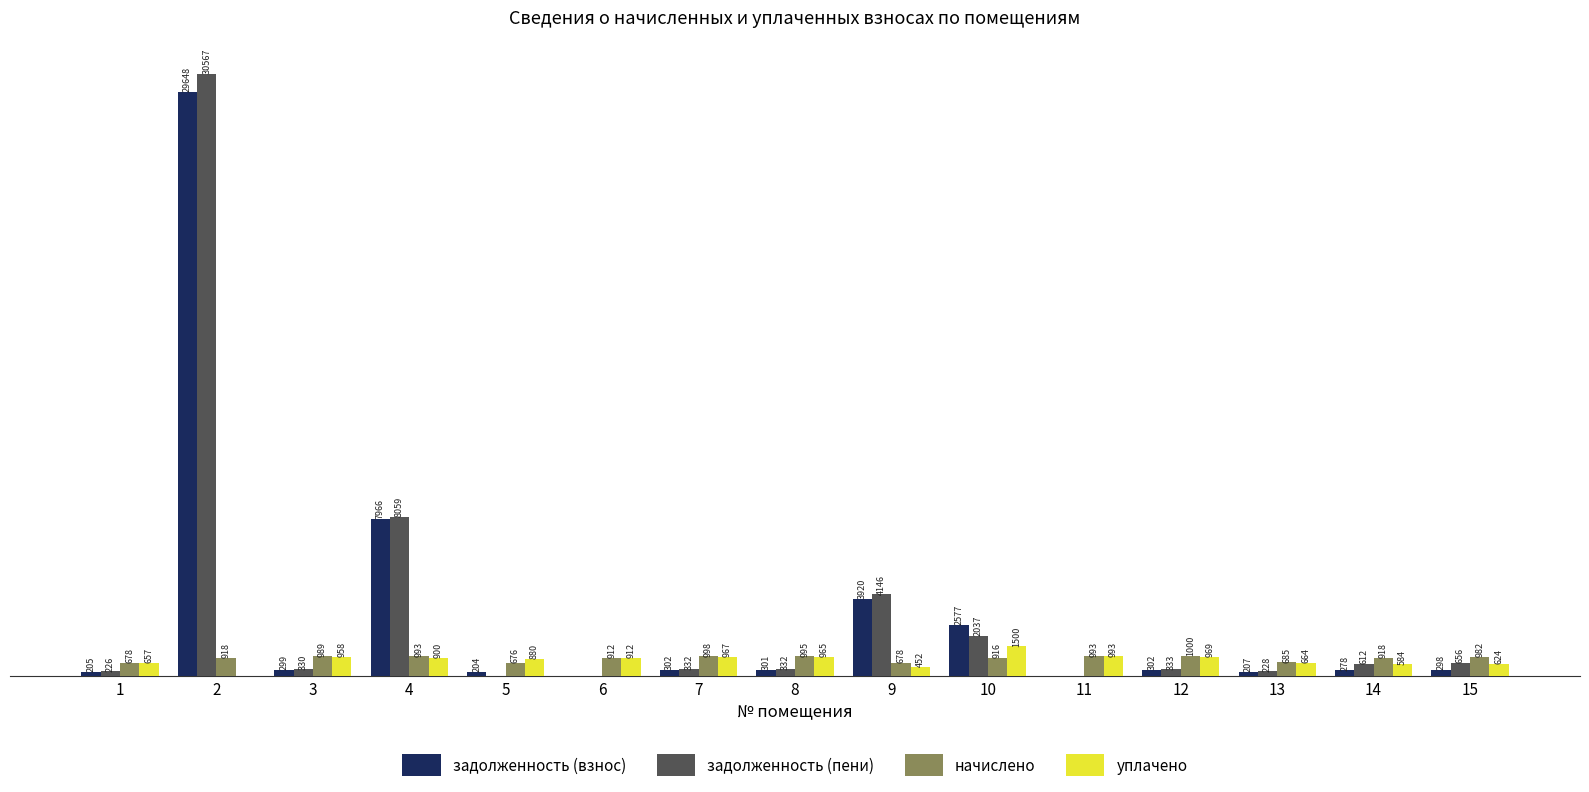

Which series has the largest total across all categories?

задолженность (пени)